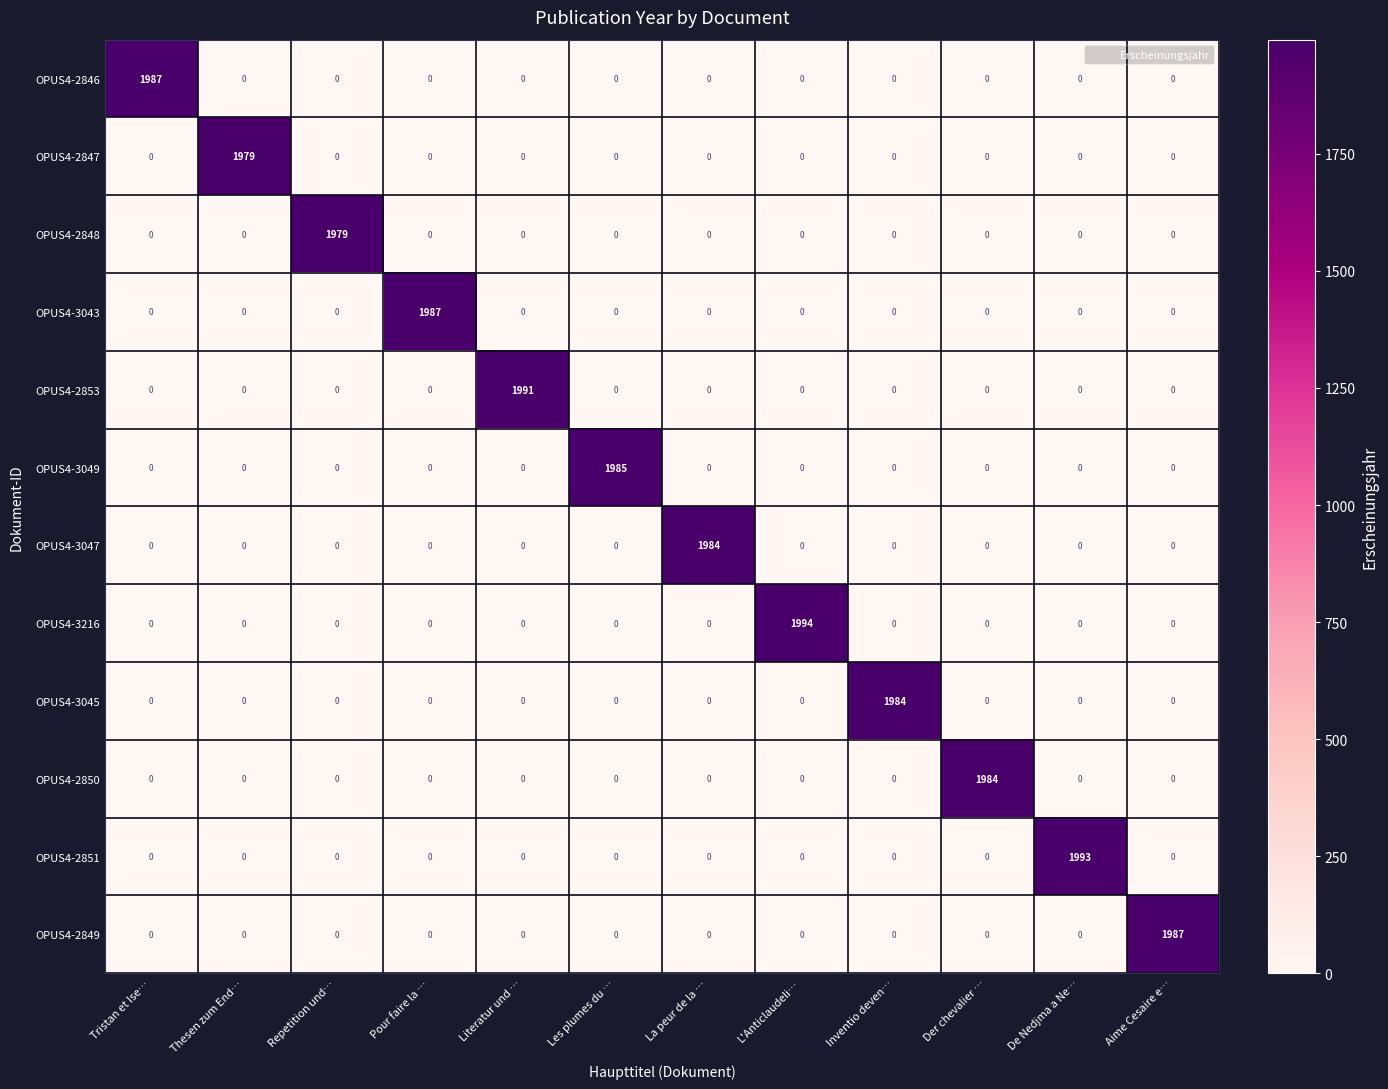

True or false: OPUS4-3216 has a value of 0 at Inventio deven….

True